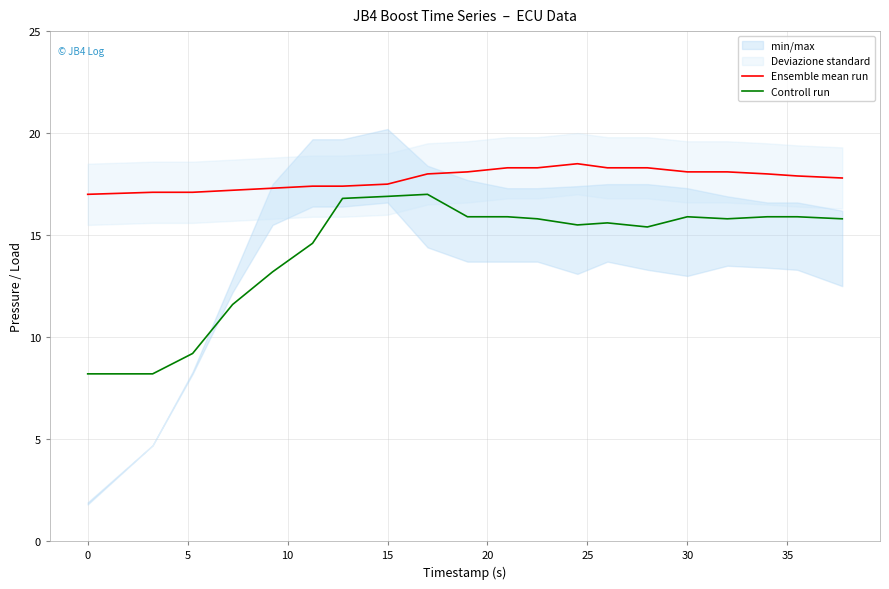

How many interior local peaks does the Ensemble mean run series have?

1